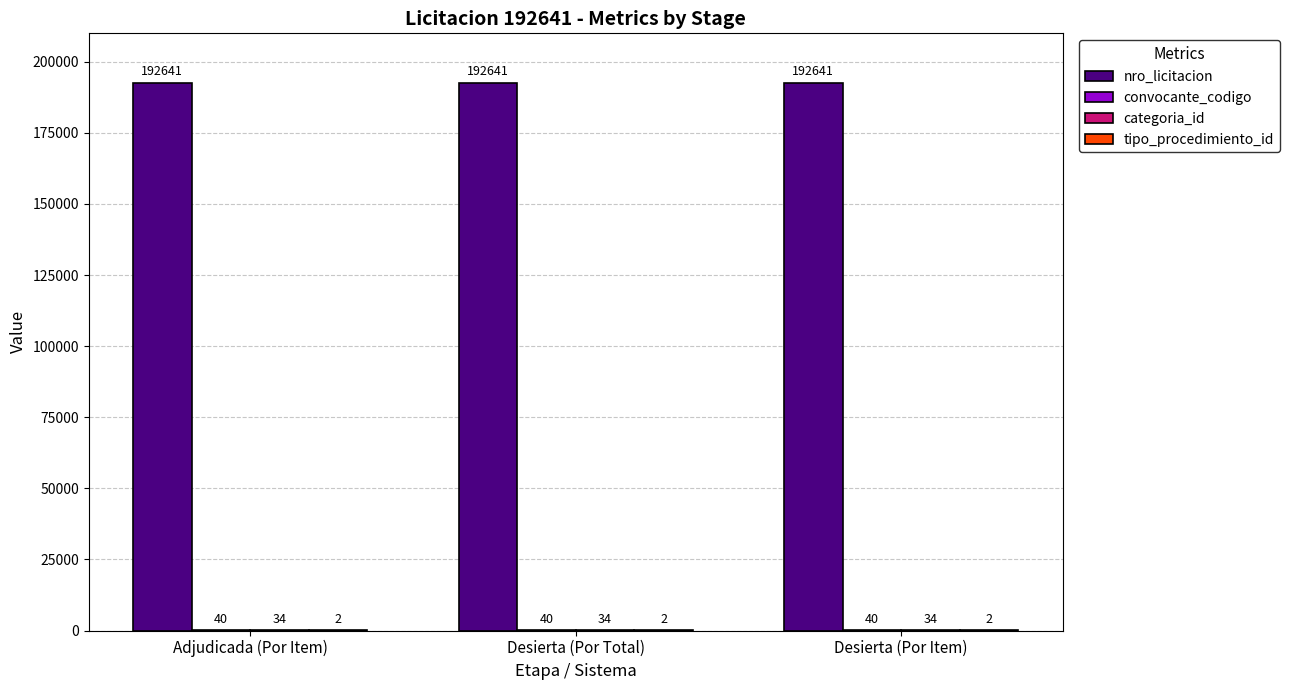

What is the sum of all nro_licitacion values?

577923